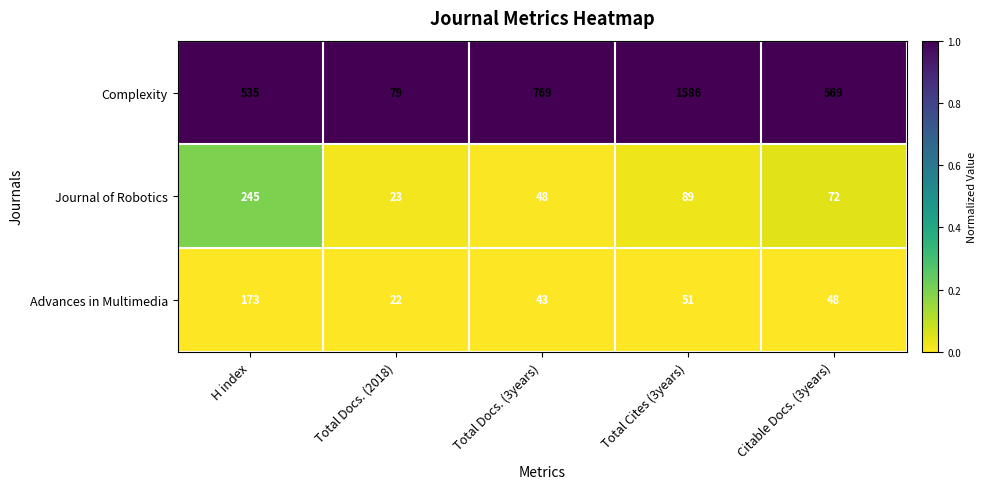

Reading left to right, transcribe all the data shown in this chart.

Complexity: 535	79	769	1586	569
Journal of Robotics: 245	23	48	89	72
Advances in Multimedia: 173	22	43	51	48